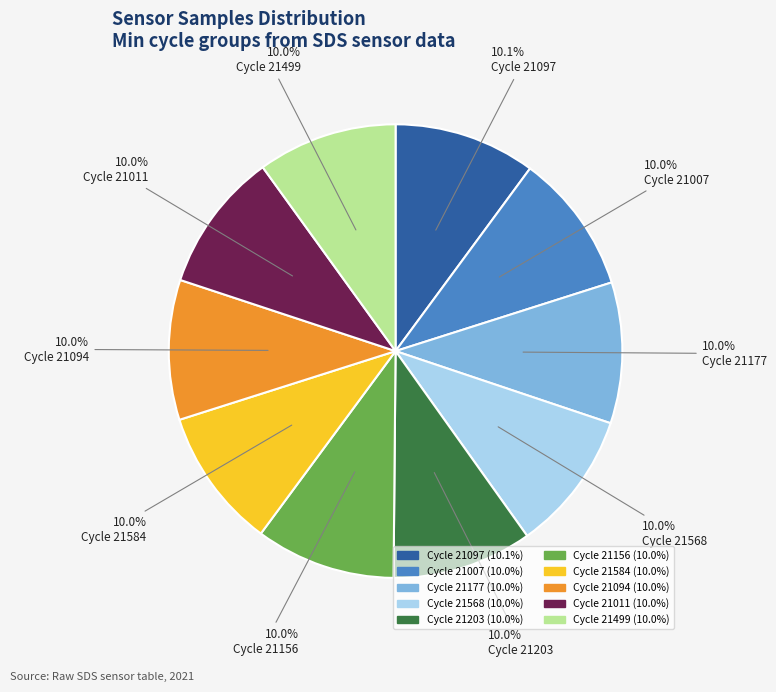

Is there a majority slice in this chart?

No